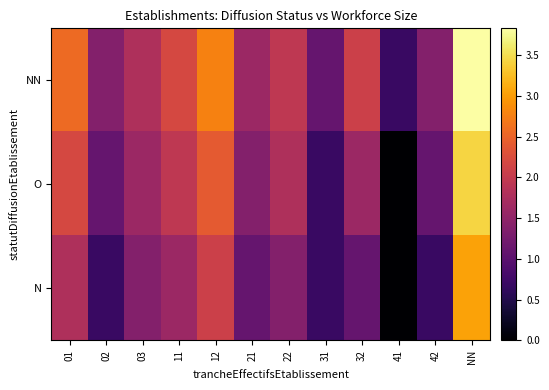

Reading left to right, list all the values displayed in this chart.

NN: 01=2.6	02=1.4	03=1.8	11=2.2	12=2.8	21=1.6	22=1.9	31=1.1	32=2.1	41=0.7	42=1.4	NN=3.8
O: 01=2.2	02=1.1	03=1.6	11=1.9	12=2.4	21=1.4	22=1.8	31=0.7	32=1.6	41=0.0	42=1.1	NN=3.4
N: 01=1.8	02=0.7	03=1.4	11=1.6	12=2.1	21=1.1	22=1.4	31=0.7	32=1.1	41=0.0	42=0.7	NN=3.0